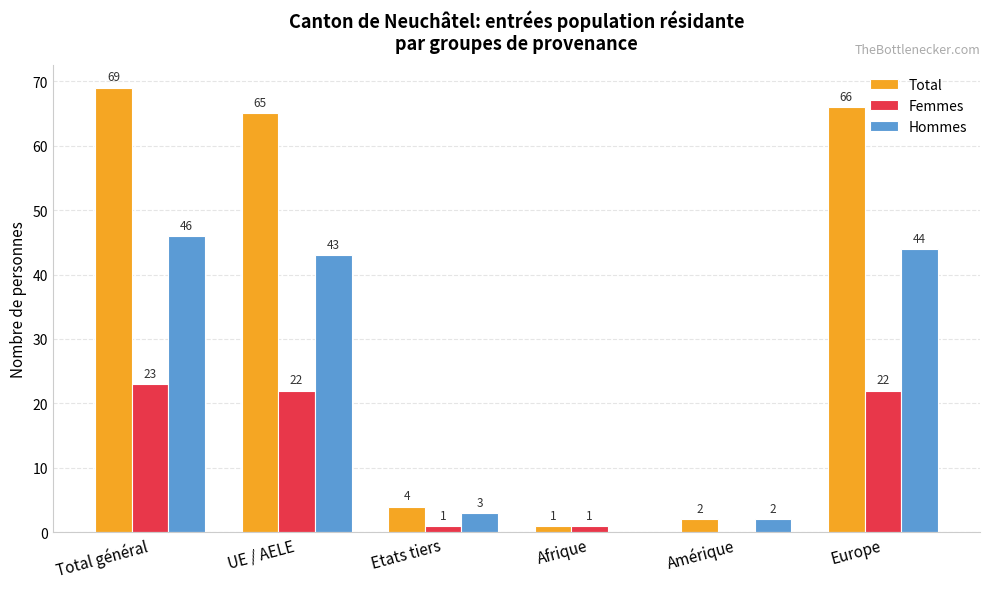

Which series changed the most between UE / AELE and Afrique?

Total